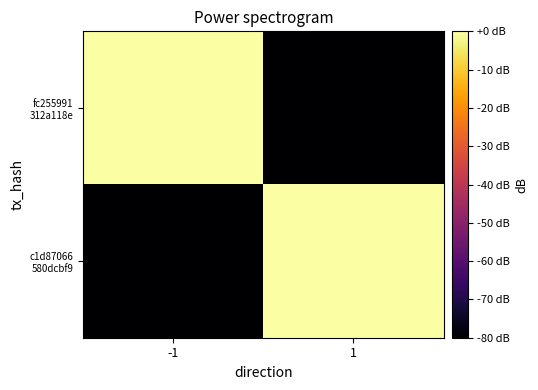

How many categories are shown in the chart?

2